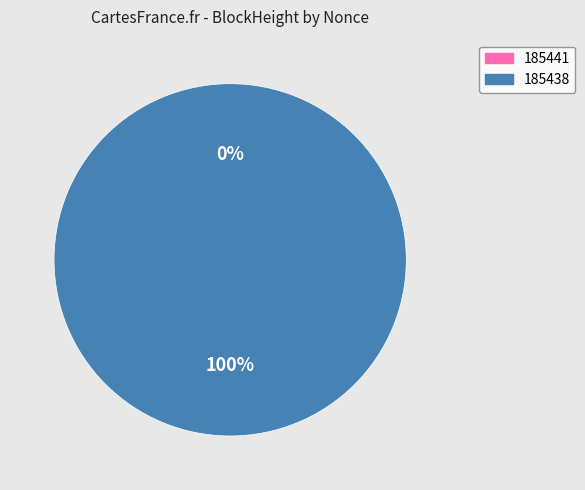

Between 185441 and 185438, which is larger?

185438